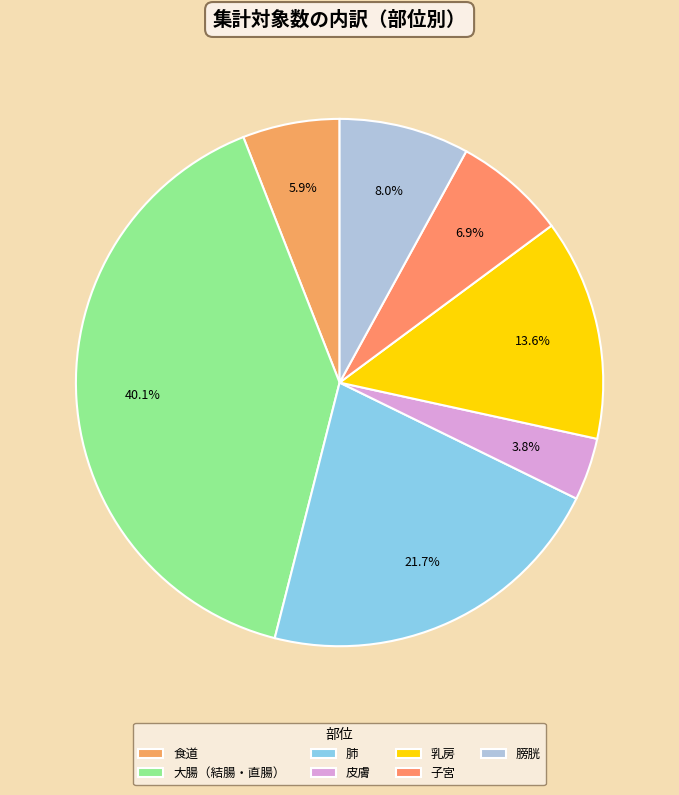

The 食道 slice represents 1% of the pie. True or false?

False